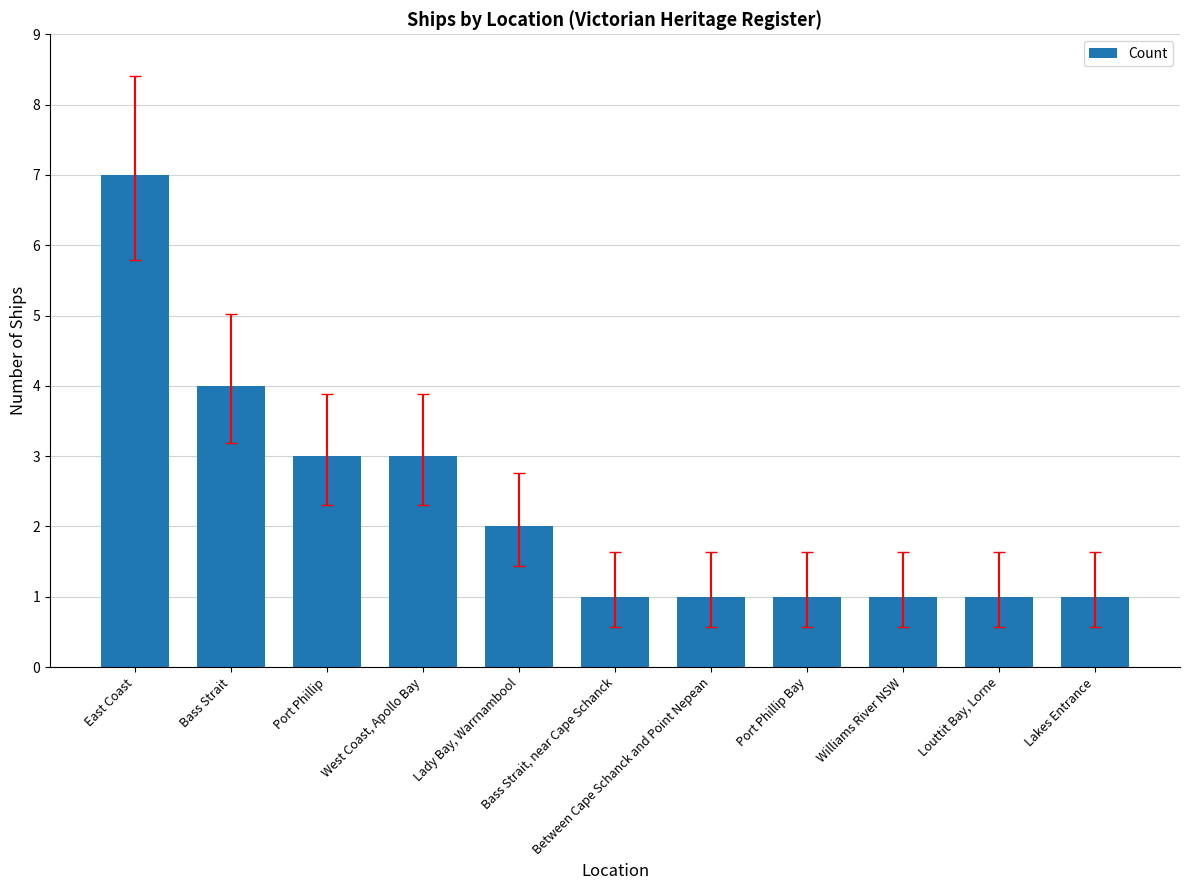

How many series are shown in this chart?

1